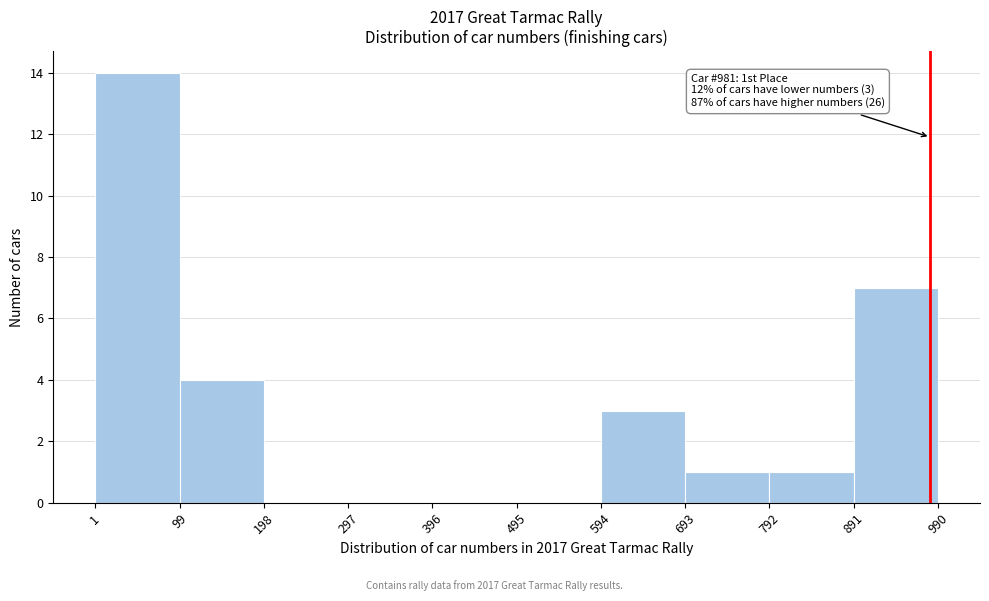

Over which range of the x-axis is the bar tallest?

1 to 99